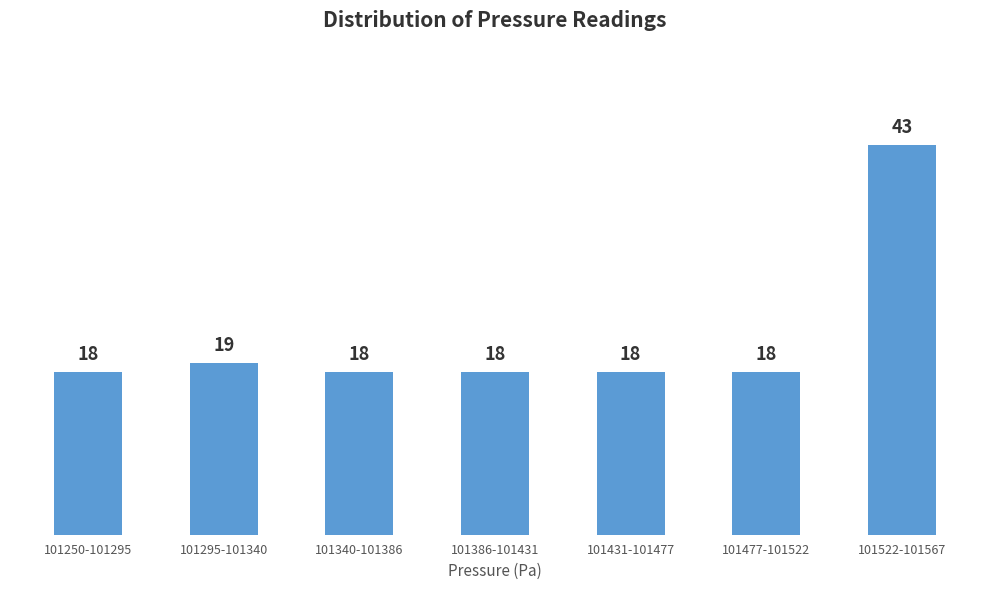

Reading right to left, list all the values displayed in this chart.

101522-101567=43	101477-101522=18	101431-101477=18	101386-101431=18	101340-101386=18	101295-101340=19	101250-101295=18